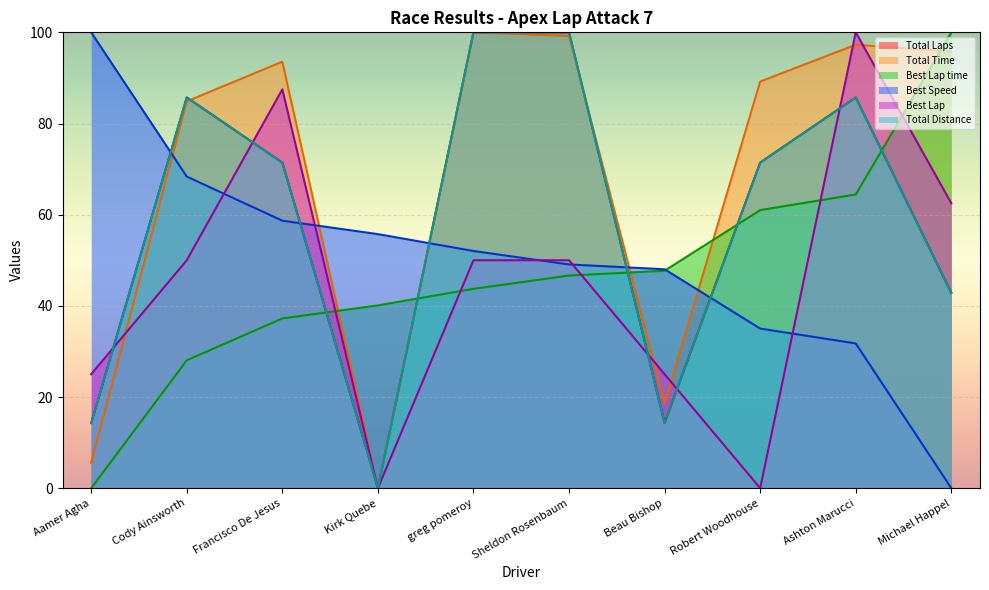

Rank the series at Ashton Marucci from lowest to highest value.

Best Speed, Best Lap time, Total Laps, Total Distance, Total Time, Best Lap